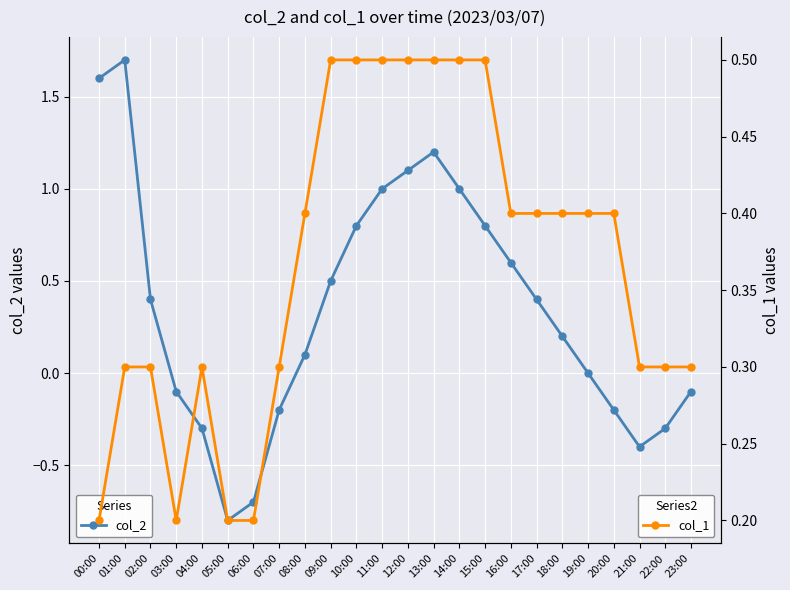

Where is the first local minimum for col_2?

05:00